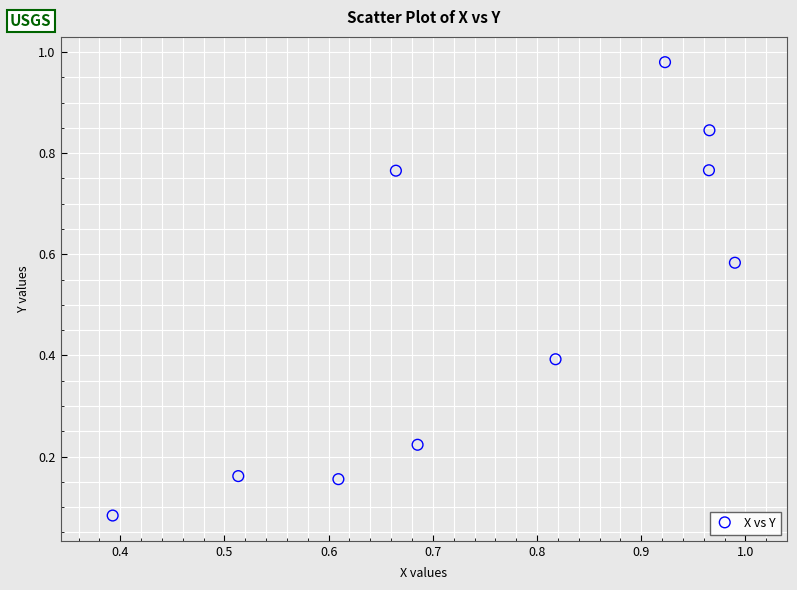

What is the range of Y values (max minus min)?

0.9